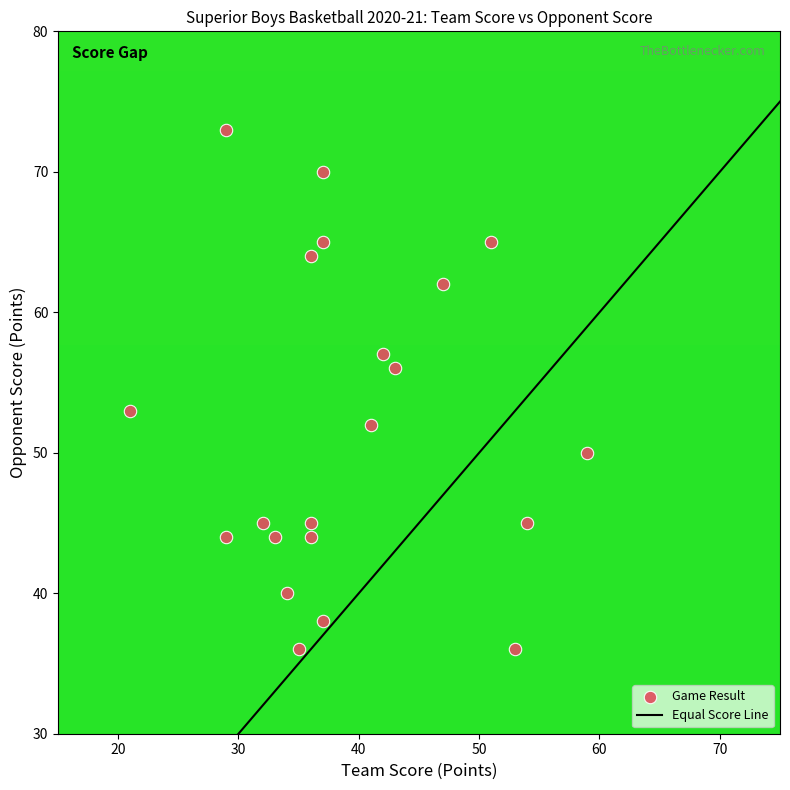

What is the range of X values (max minus min)?

38